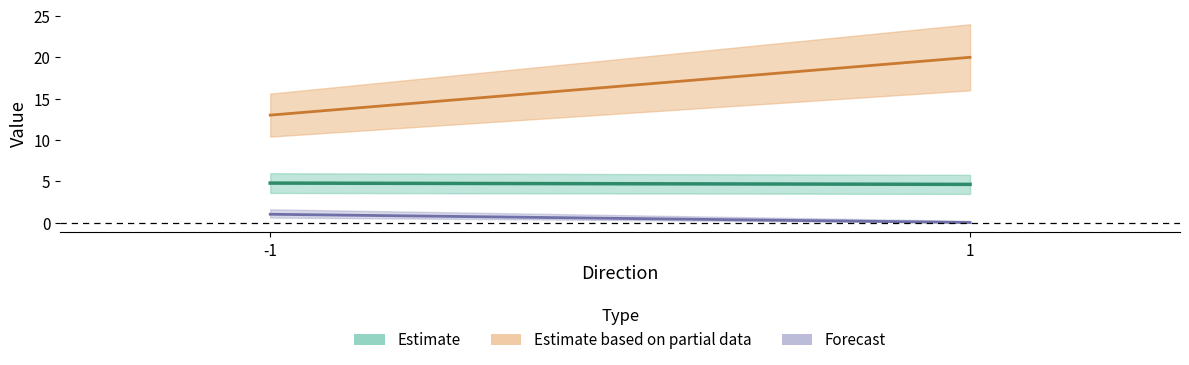

How many lines are shown in the chart?

3